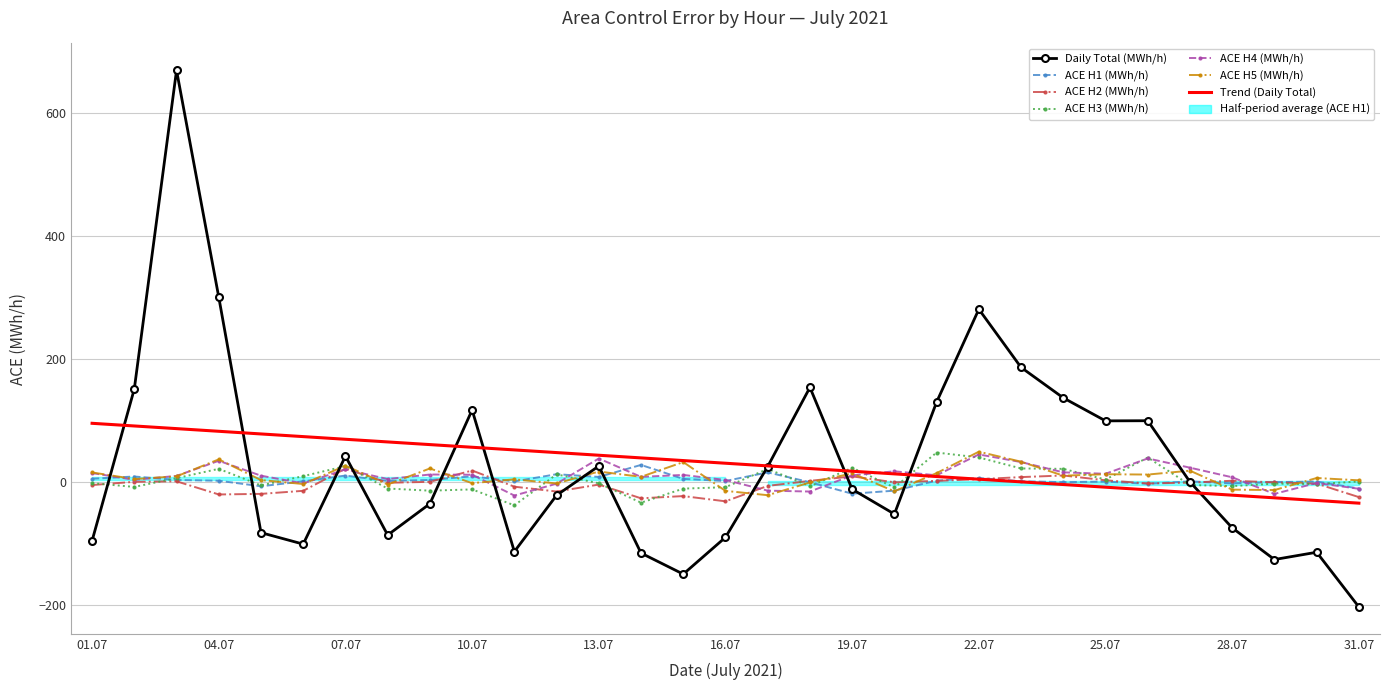

At which category does ACE H3 (MWh/h) reach its first local peak?

04.07